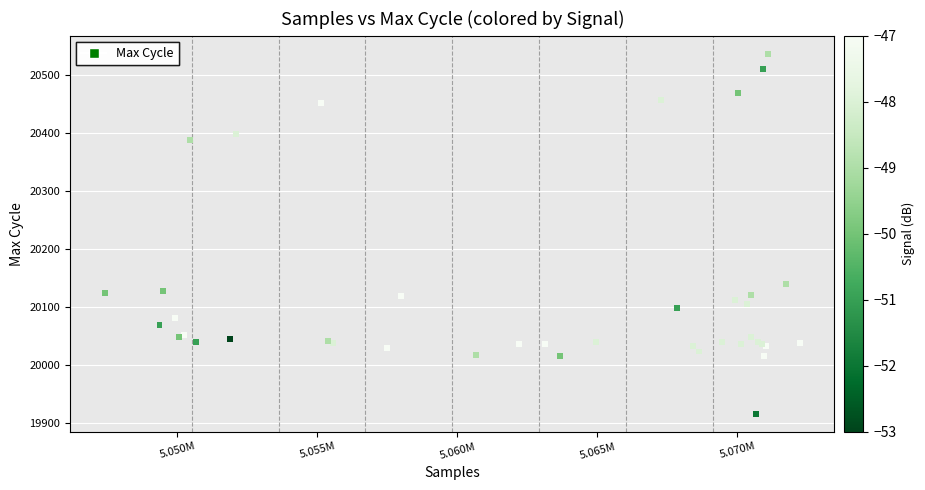

What Y value in the scatter plot is closest to 20226?

20139